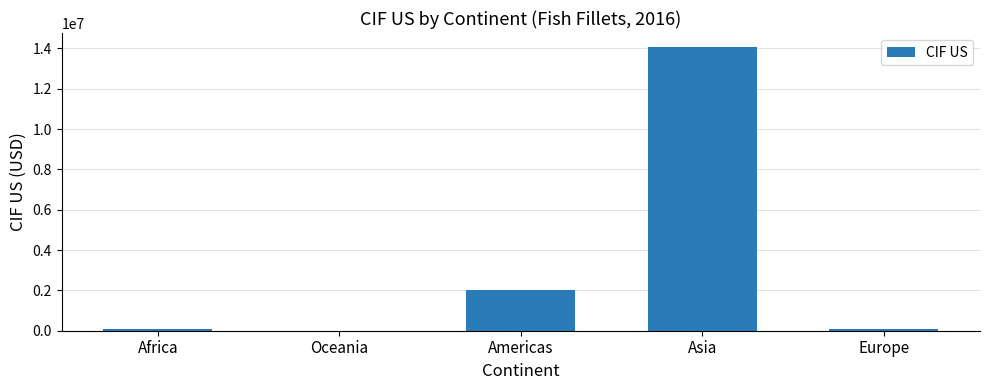

At which category does the chart reach its peak across all series?

Asia